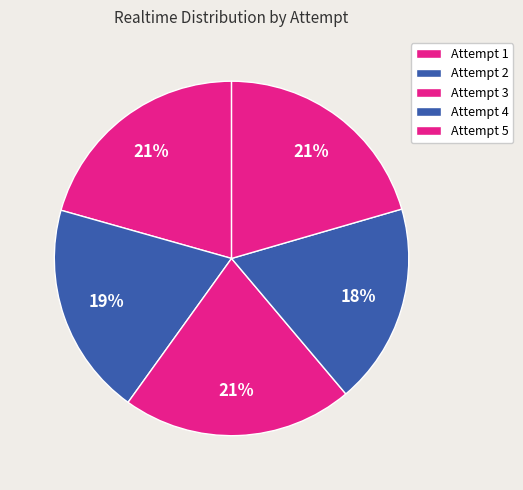

Do Attempt 4 and Attempt 3 together represent more than half of the pie?

No